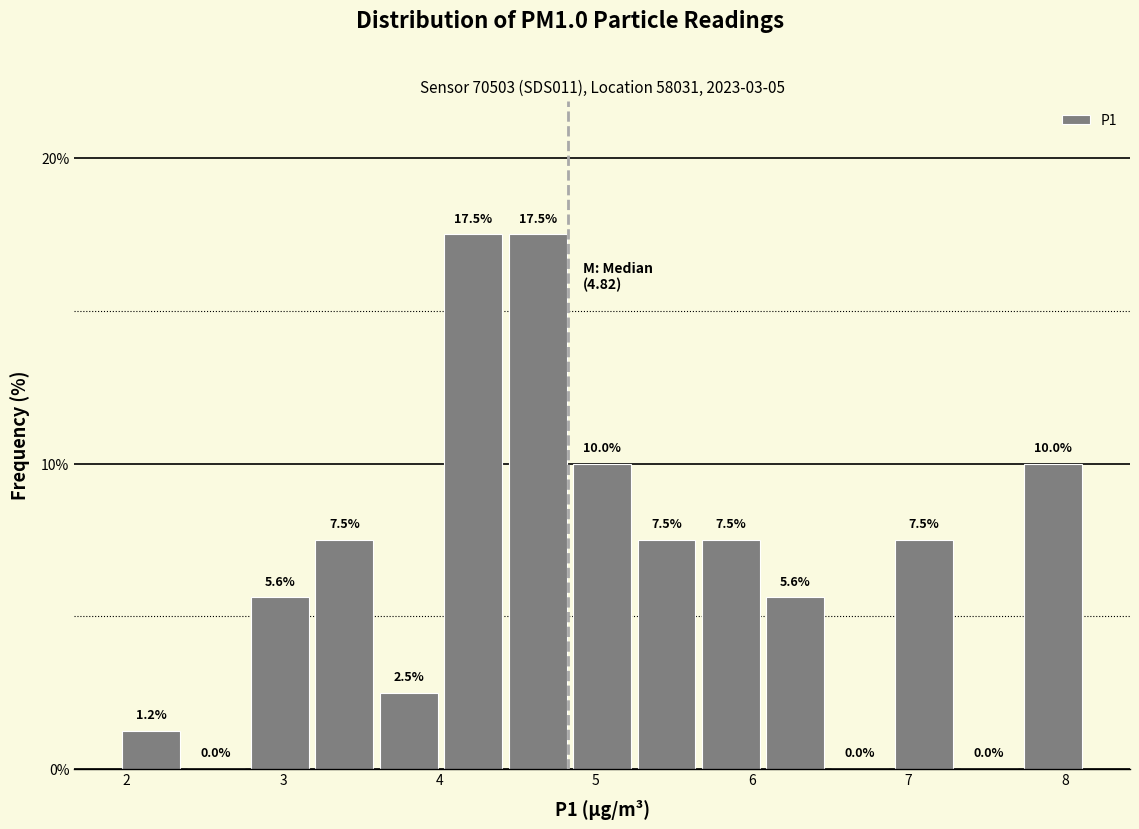

What is the height of the bar covering 2.8 to 3.2 on the x-axis? The bar edges are not printed on the chart, so give them approximately, as read against the axis.

5.6